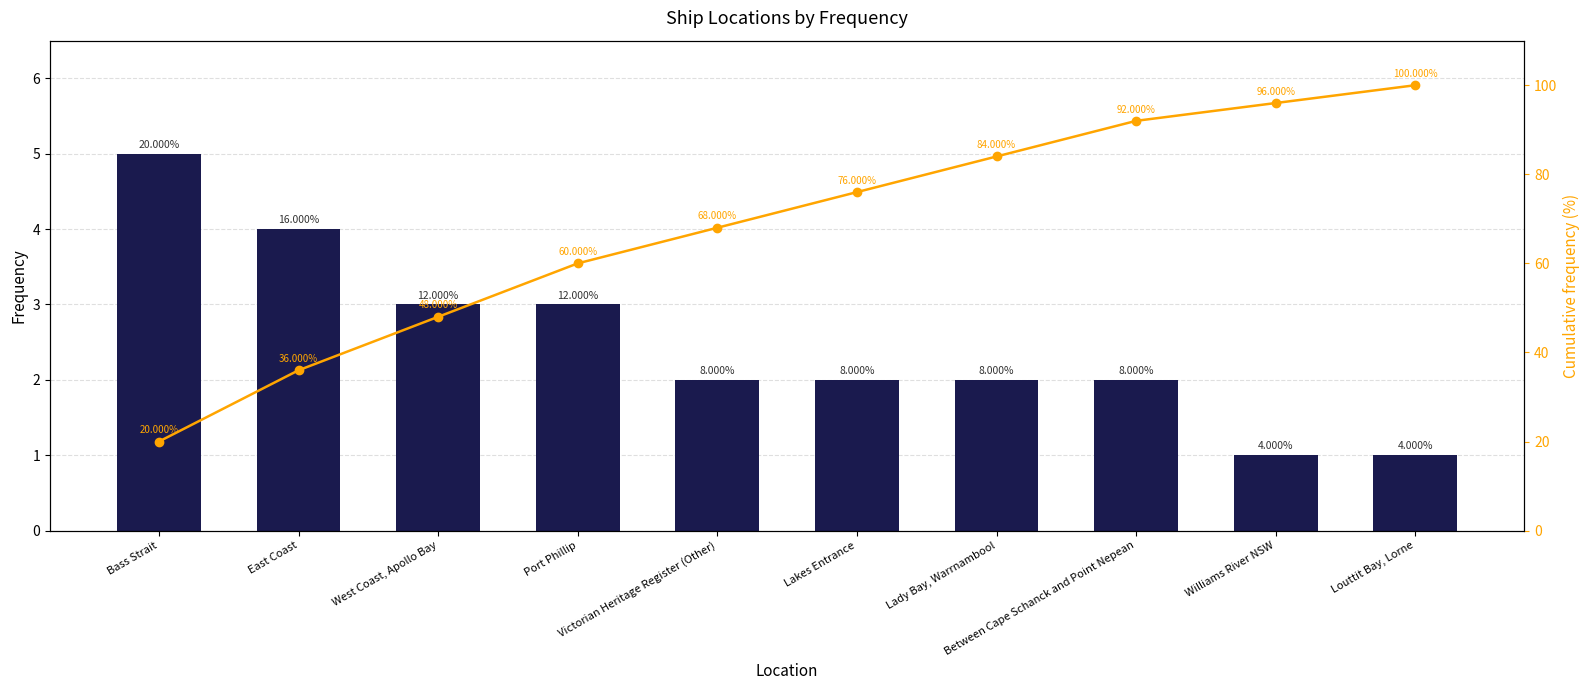

Is it true that Count equals 2 at Lady Bay, Warrnambool?

True